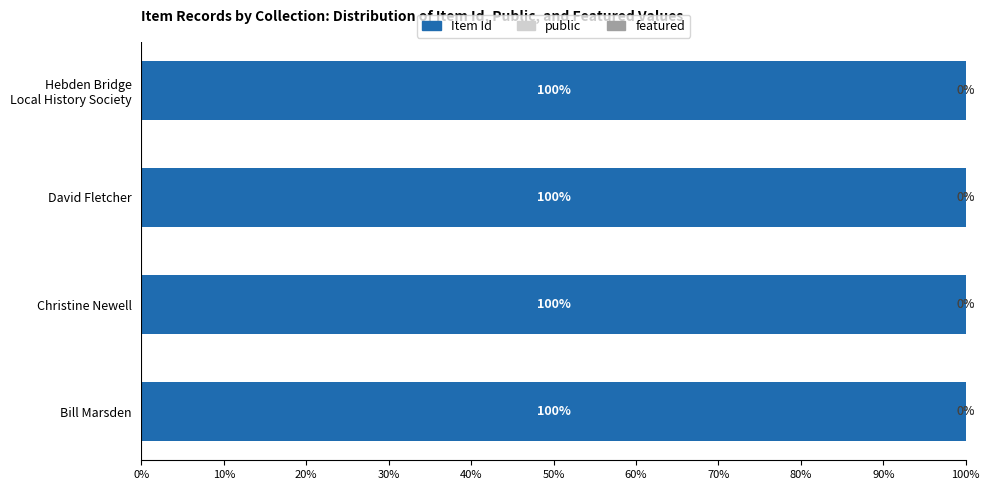

How many Item Id values are between 99 and 100?

4